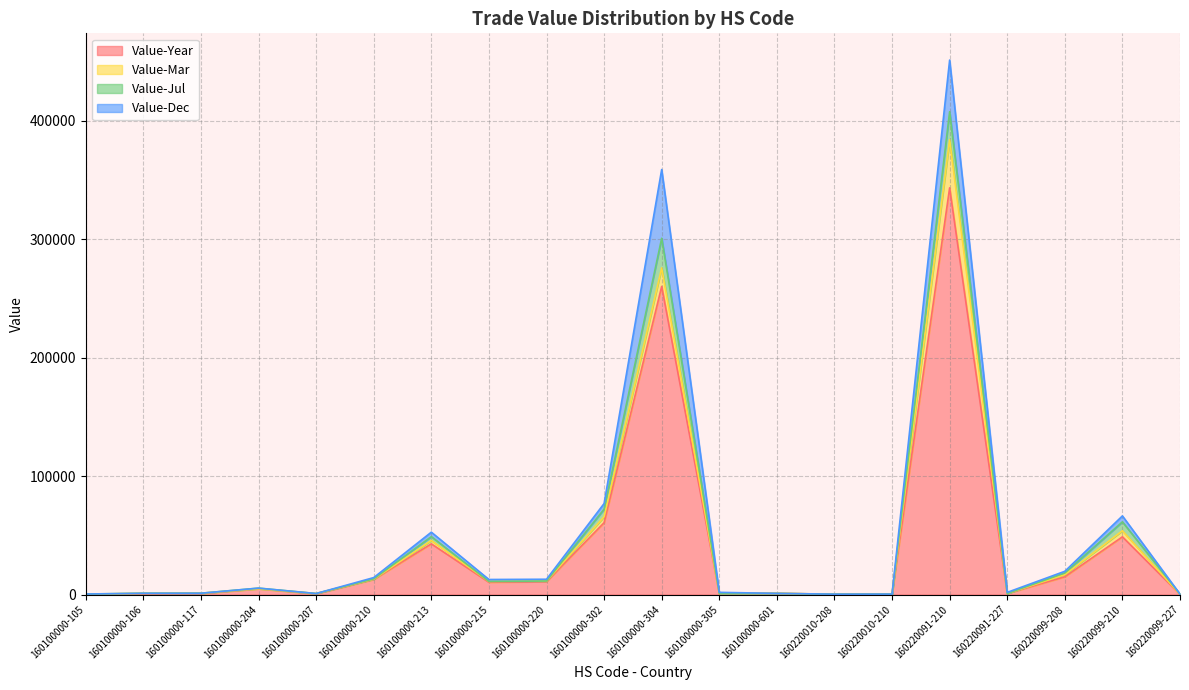

What is the label of the 4th point from the right?

160220091-227